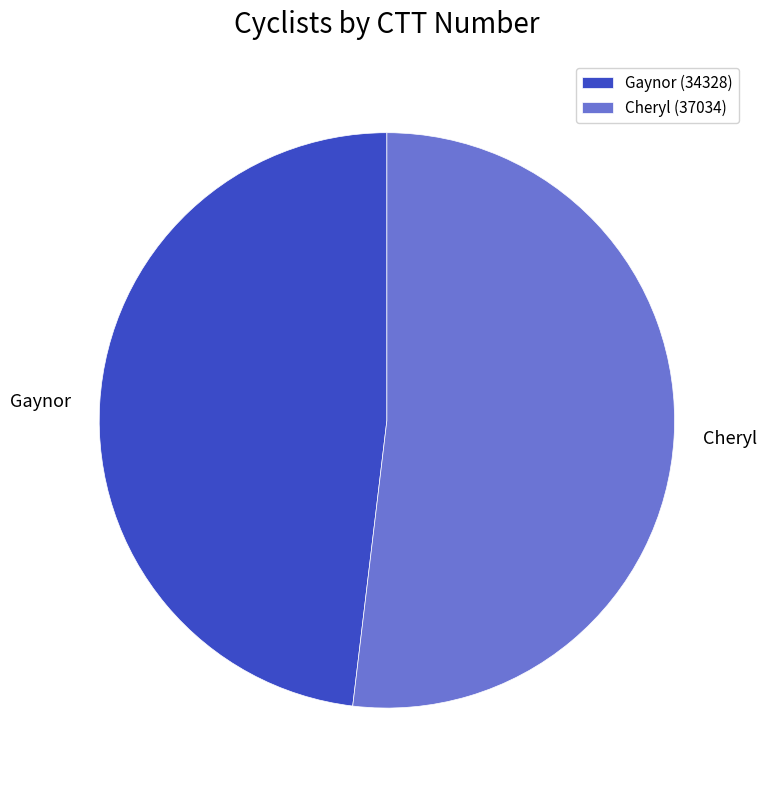

Which slice is the largest?

Cheryl